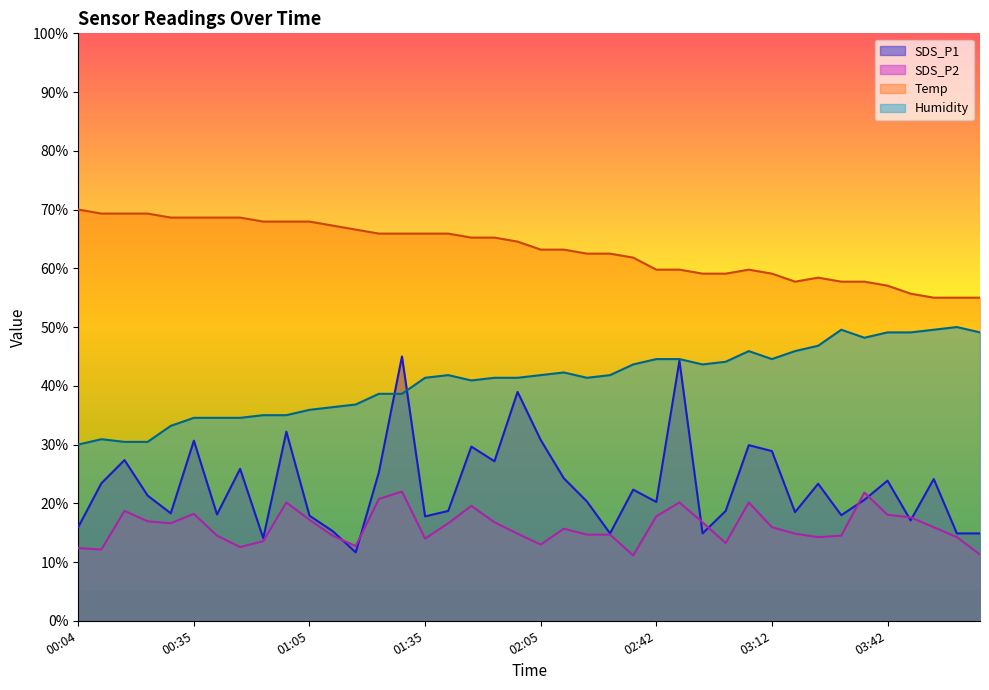

Reading left to right, transcribe all the data shown in this chart.

SDS_P1: 00:04=16.0	00:11=23.4	00:17=27.4	00:23=21.3	00:29=18.3	00:35=30.7	00:41=18.1	00:47=25.9	00:53=14.1	00:59=32.2	01:05=17.9	01:11=15.3	01:17=11.6	01:23=25.3	01:29=45.0	01:35=17.8	01:41=18.7	01:47=29.7	01:53=27.2	01:59=39.0	02:05=30.8	02:11=24.3	02:18=20.3	02:24=14.9	02:30=22.3	02:42=20.2	02:48=44.3	02:54=14.9	03:00=18.7	03:06=29.9	03:12=28.9	03:18=18.5	03:24=23.3	03:30=18.0	03:36=20.6	03:42=23.9	03:48=17.1	03:55=24.1	04:01=14.9	04:07=14.9
SDS_P2: 00:04=12.4	00:11=12.1	00:17=18.7	00:23=16.9	00:29=16.6	00:35=18.2	00:41=14.5	00:47=12.5	00:53=13.6	00:59=20.1	01:05=17.2	01:11=14.5	01:17=12.7	01:23=20.7	01:29=22.0	01:35=14.0	01:41=16.6	01:47=19.6	01:53=16.8	01:59=14.8	02:05=13.0	02:11=15.7	02:18=14.7	02:24=14.7	02:30=11.1	02:42=17.8	02:48=20.1	02:54=16.8	03:00=13.2	03:06=20.1	03:12=15.9	03:18=14.8	03:24=14.2	03:30=14.5	03:36=21.8	03:42=18.0	03:48=17.6	03:55=15.9	04:01=14.2	04:07=11.3
Temp: 00:04=70.0	00:11=69.3	00:17=69.3	00:23=69.3	00:29=68.6	00:35=68.6	00:41=68.6	00:47=68.6	00:53=68.0	00:59=68.0	01:05=68.0	01:11=67.3	01:17=66.6	01:23=65.9	01:29=65.9	01:35=65.9	01:41=65.9	01:47=65.2	01:53=65.2	01:59=64.5	02:05=63.2	02:11=63.2	02:18=62.5	02:24=62.5	02:30=61.8	02:42=59.8	02:48=59.8	02:54=59.1	03:00=59.1	03:06=59.8	03:12=59.1	03:18=57.7	03:24=58.4	03:30=57.7	03:36=57.7	03:42=57.0	03:48=55.7	03:55=55.0	04:01=55.0	04:07=55.0
Humidity: 00:04=30.0	00:11=30.9	00:17=30.5	00:23=30.5	00:29=33.2	00:35=34.5	00:41=34.5	00:47=34.5	00:53=35.0	00:59=35.0	01:05=35.9	01:11=36.4	01:17=36.8	01:23=38.6	01:29=38.6	01:35=41.4	01:41=41.8	01:47=40.9	01:53=41.4	01:59=41.4	02:05=41.8	02:11=42.3	02:18=41.4	02:24=41.8	02:30=43.6	02:42=44.5	02:48=44.5	02:54=43.6	03:00=44.1	03:06=45.9	03:12=44.5	03:18=45.9	03:24=46.8	03:30=49.5	03:36=48.2	03:42=49.1	03:48=49.1	03:55=49.5	04:01=50.0	04:07=49.1